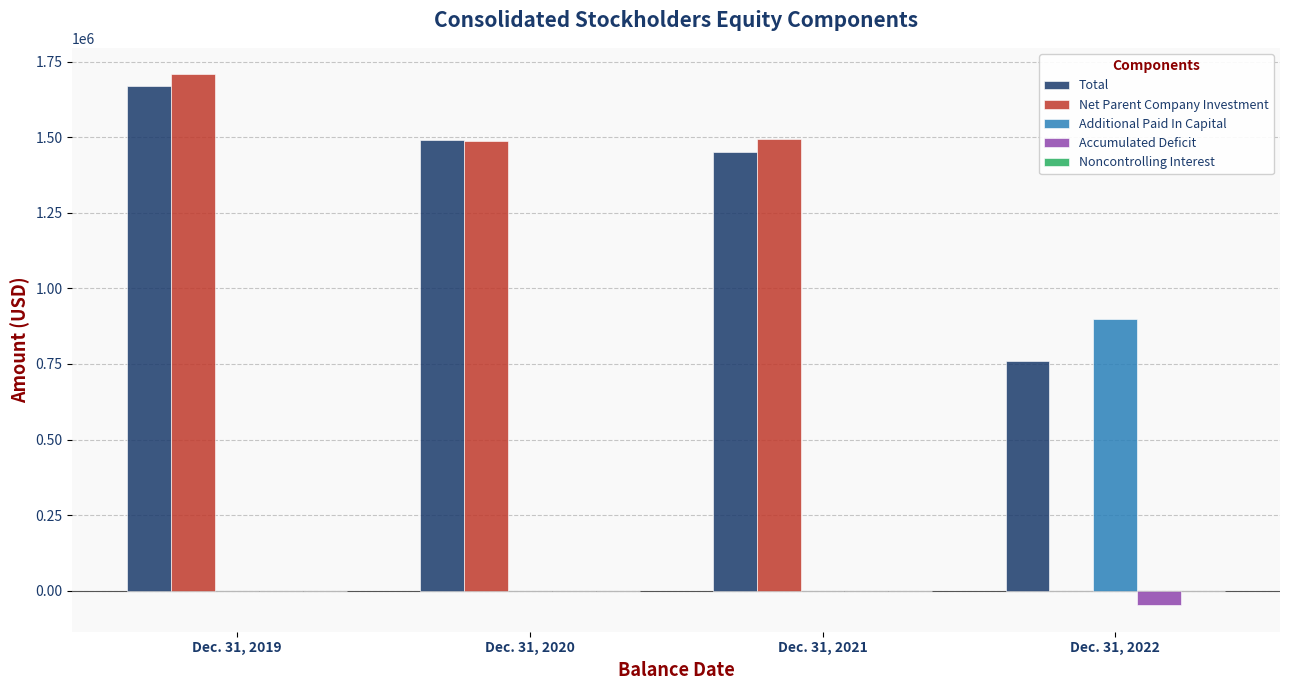

Which category has the highest value across all series?

Dec. 31, 2019